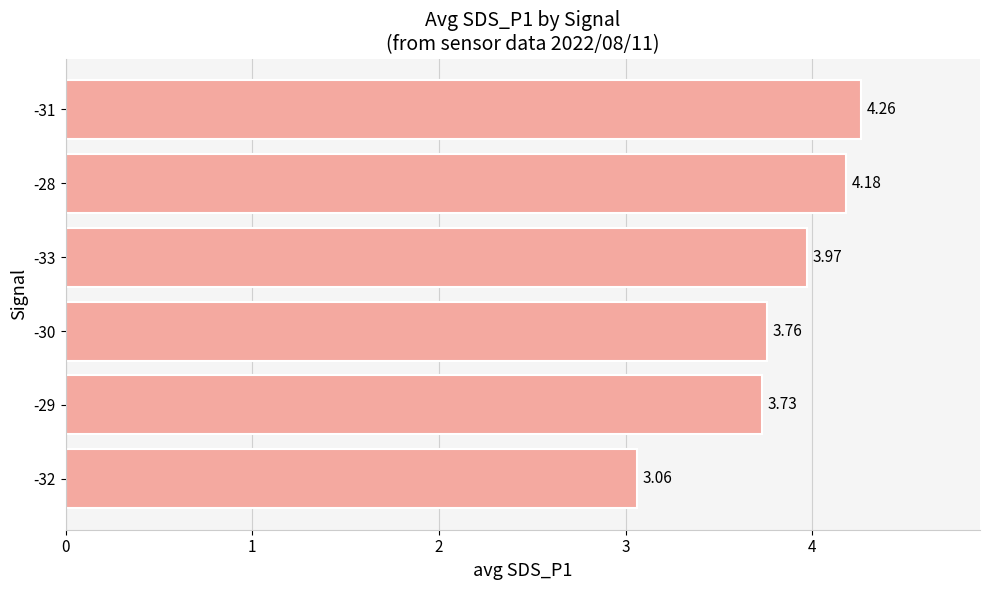

Approximately how many times larger is the value at -29 compared to -32?

1.2